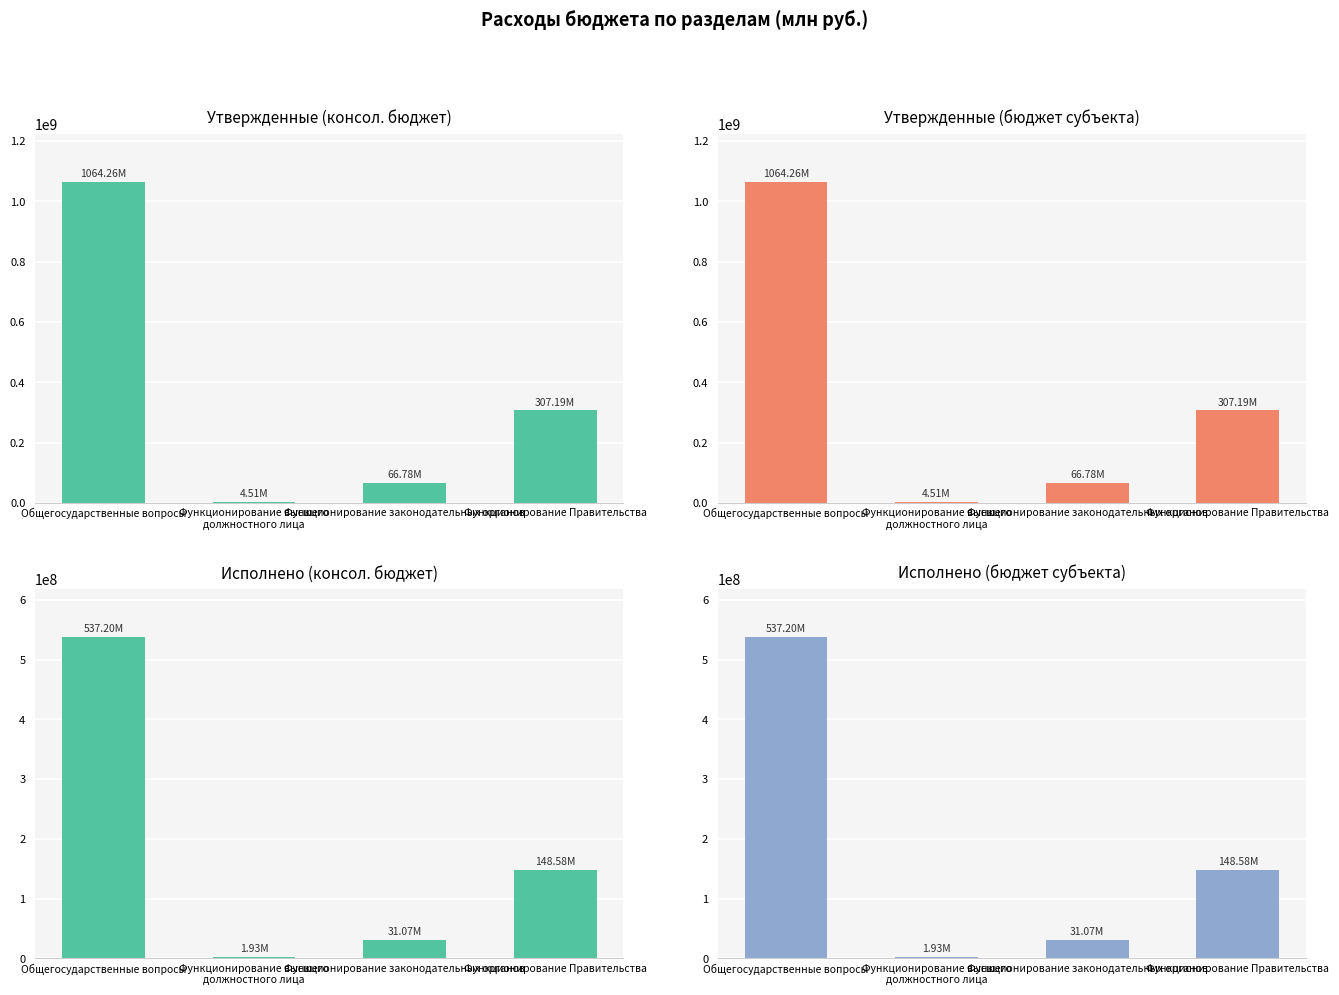

What is the approximate value of Исполнено (консол. бюджет) at Общегосударственные вопросы?

537202107.5